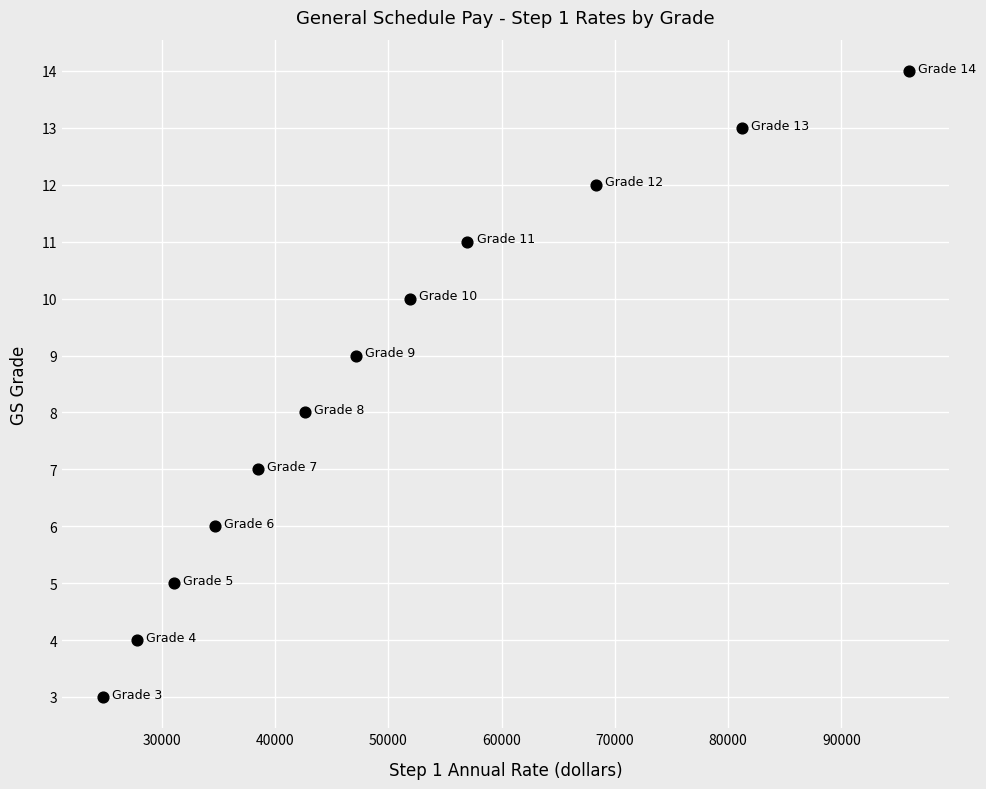

What is the range of Y values (max minus min)?

11